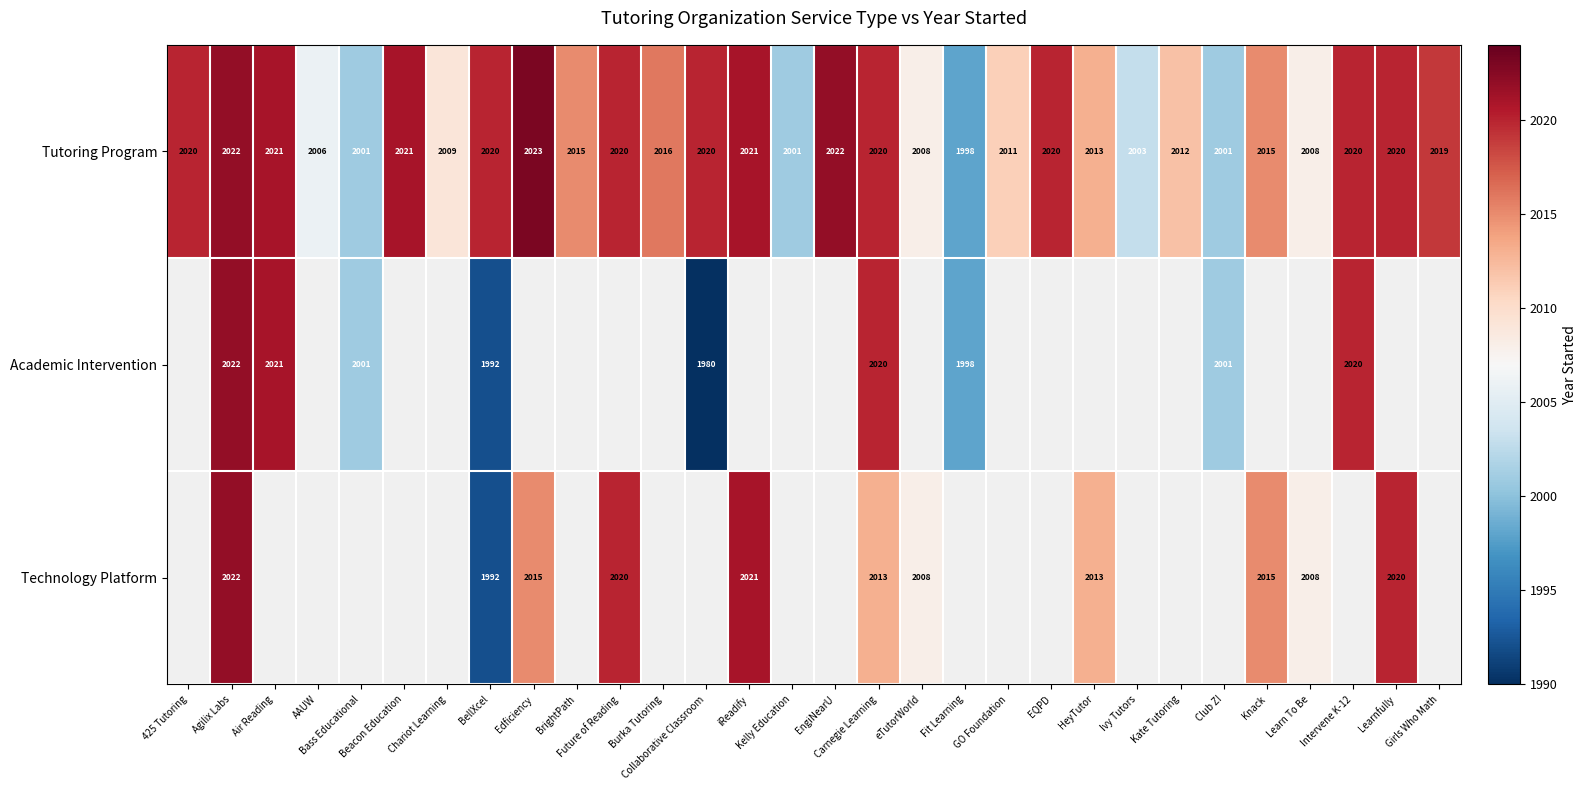

What is the highest value of the Tutoring Program series?

2023